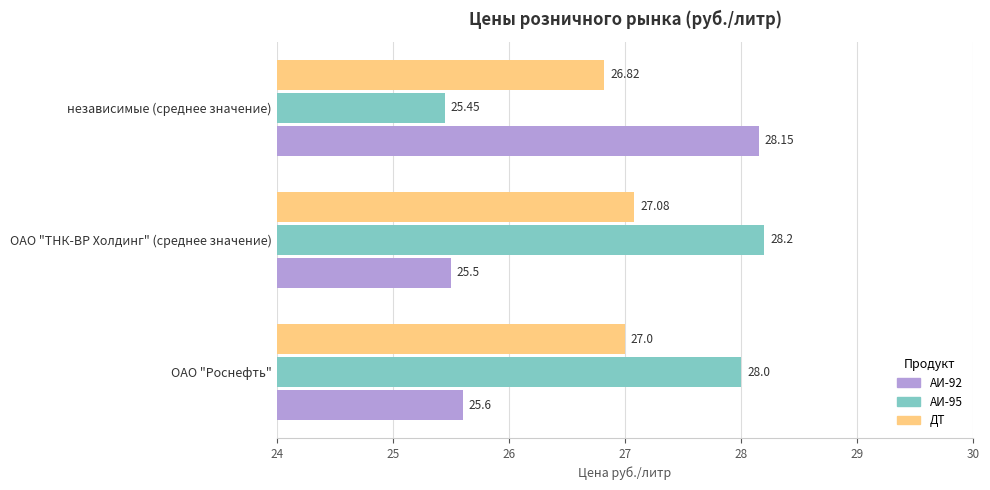

List the labels in order of ДТ value, smallest first.

независимые (среднее значение), ОАО "Роснефть", ОАО "ТНК-ВР Холдинг" (среднее значение)